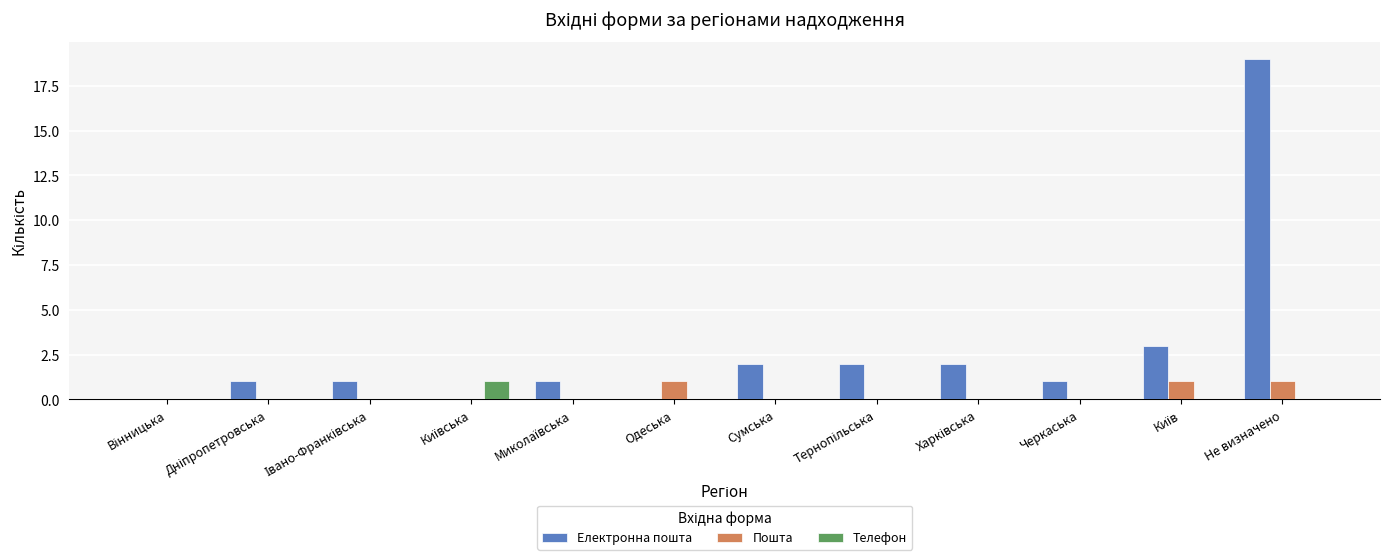

True or false: Телефон has a value of 0 at Сумська.

True